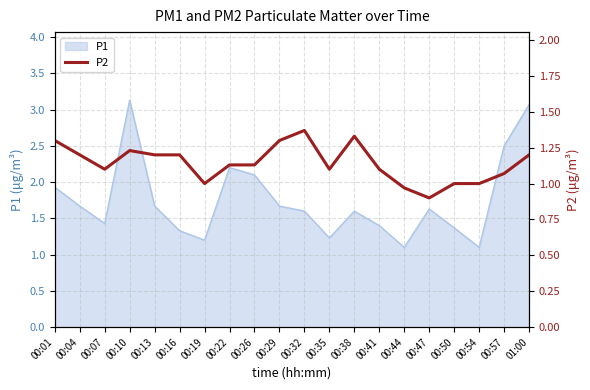

Rank the categories by value from lowest to highest.

00:47, 00:44, 00:19, 00:50, 00:54, 00:57, 00:07, 00:35, 00:41, 00:22, 00:26, 00:04, 00:13, 00:16, 01:00, 00:10, 00:01, 00:29, 00:38, 00:32